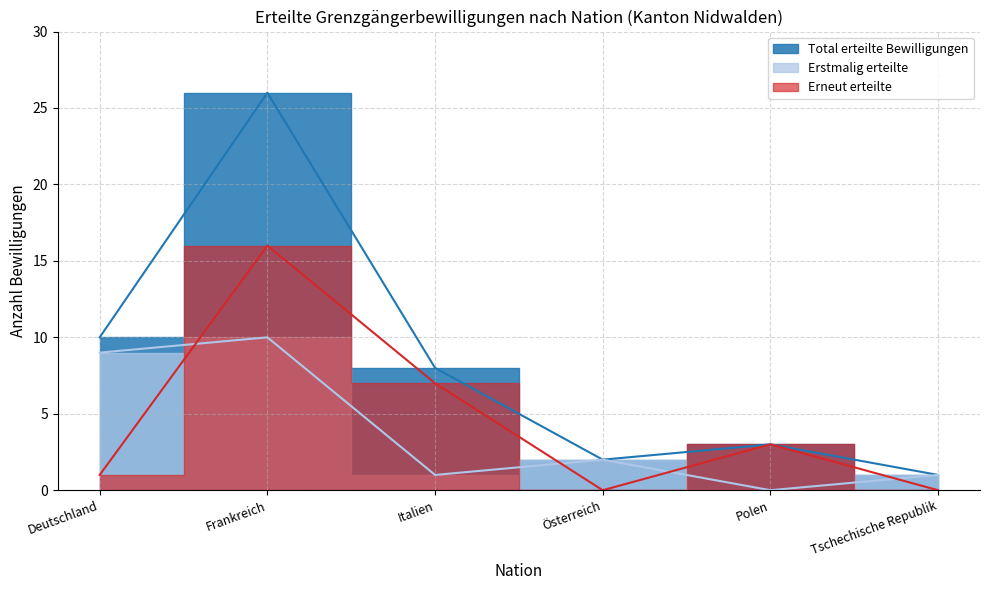

Which category has the highest value in the Total erteilte Bewilligungen series?

Frankreich